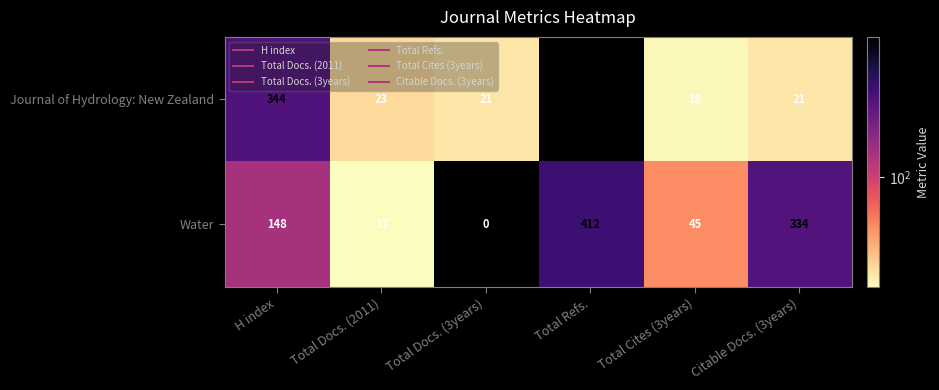

The value of Journal of Hydrology: New Zealand at Total Docs. (2011) is 23. True or false?

True